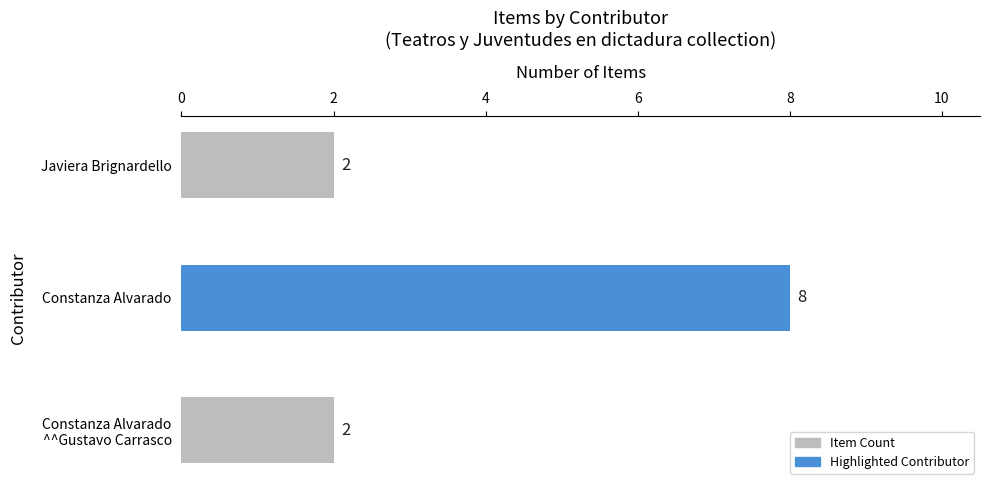

Reading top to bottom, list all the values displayed in this chart.

2	8	2